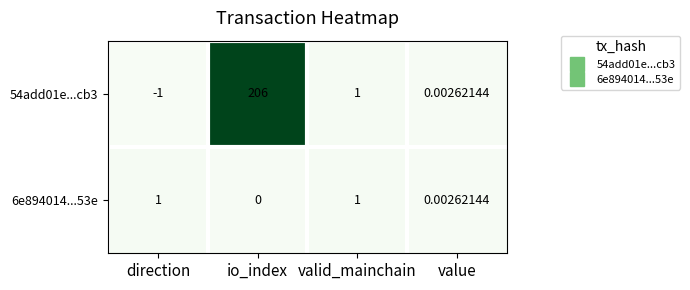

Rank the series by their maximum value, from highest to lowest.

54add01e...cb3, 6e894014...53e